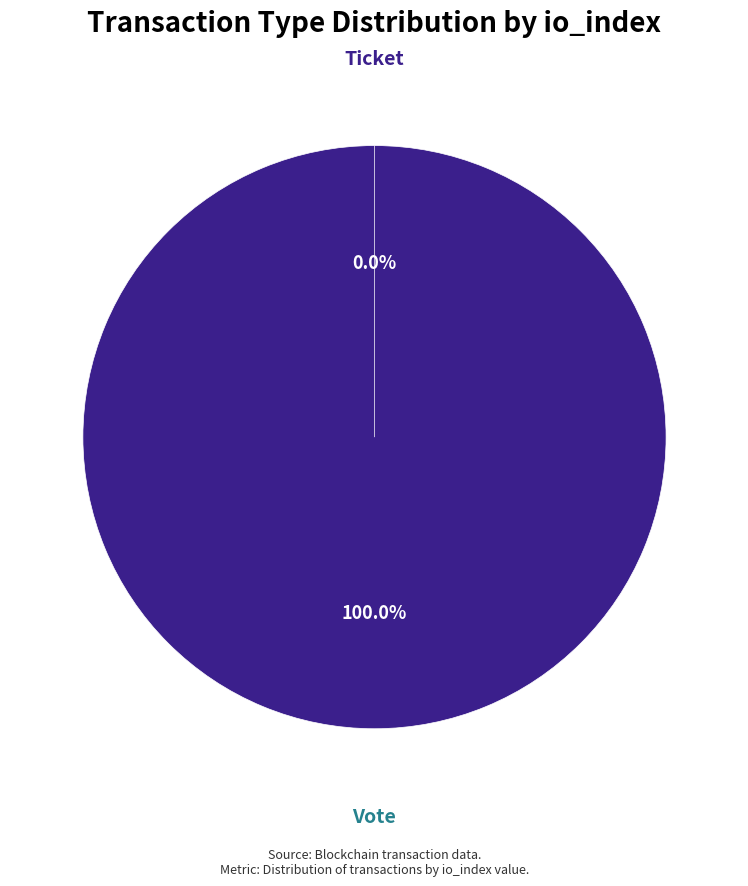

Do Ticket (io_index=0) and Vote (io_index=1) together represent more than half of the pie?

Yes